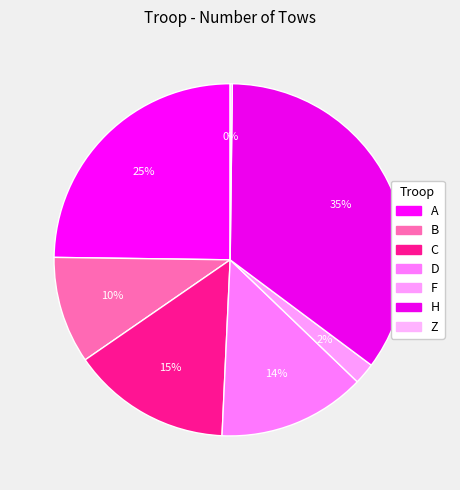

To the nearest percent, what percentage of the pie is F?

2%